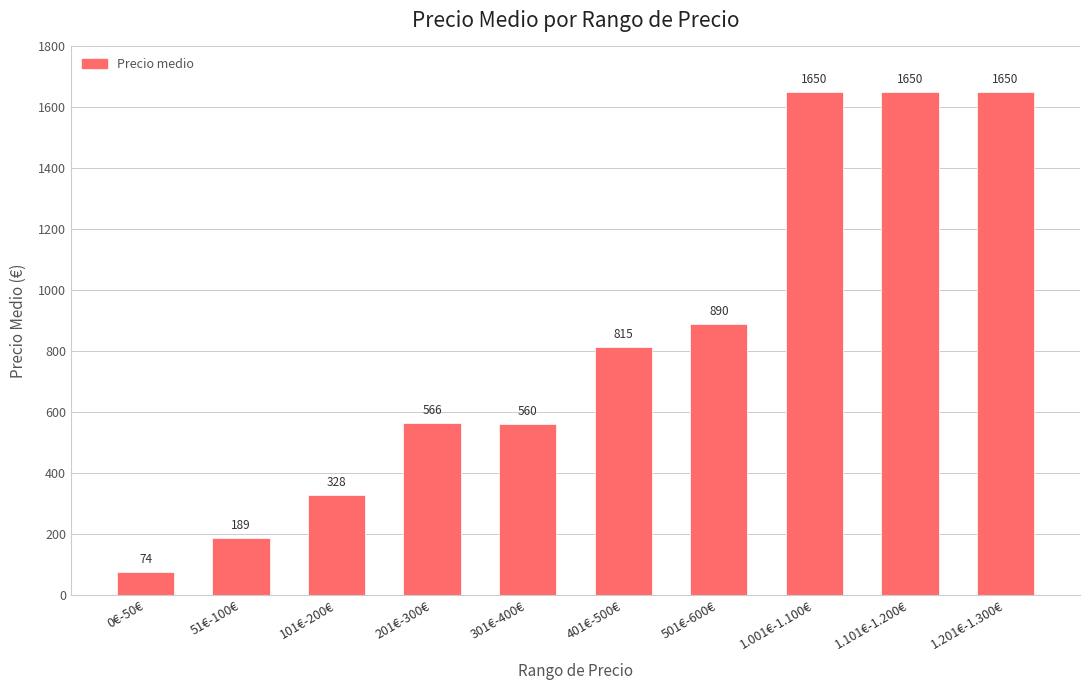

What is the sum of all values?

8371.7